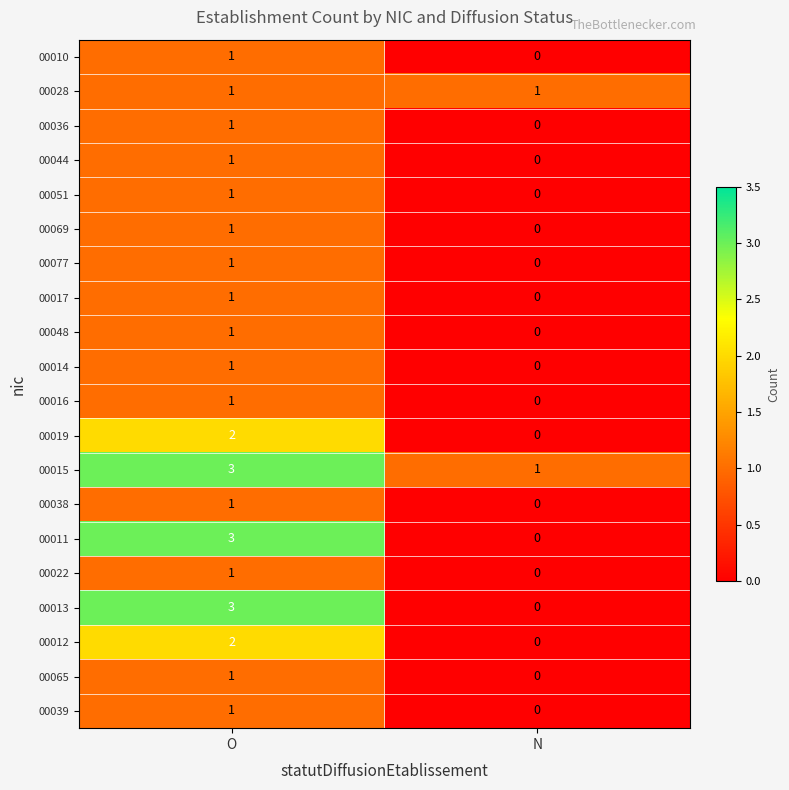

How many categories are shown in the chart?

2